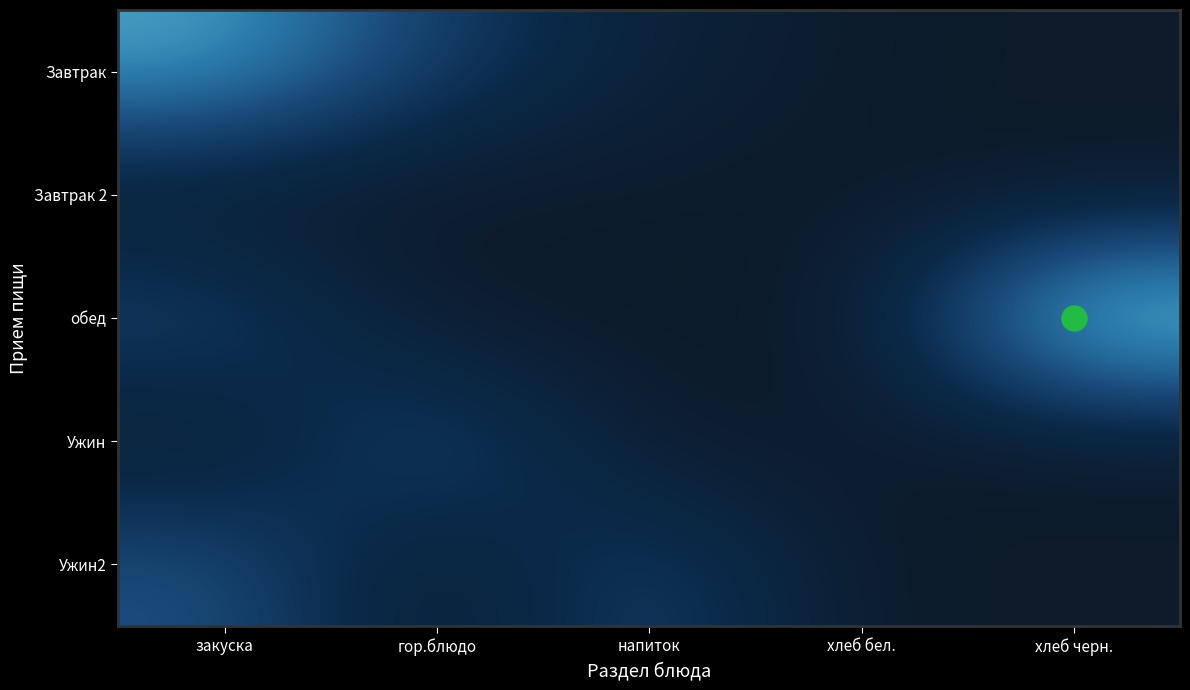

How many distinct data groups are displayed?

5